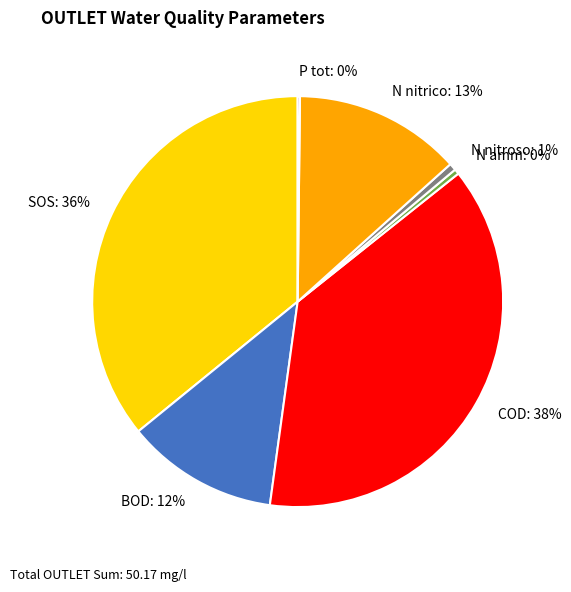

To the nearest percent, what is the difference between the largest and smallest slice percentages?

38%